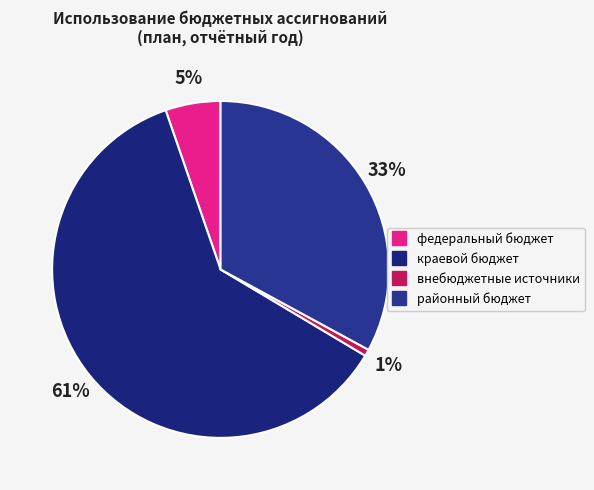

True or false: районный бюджет accounts for 33% of the total.

True